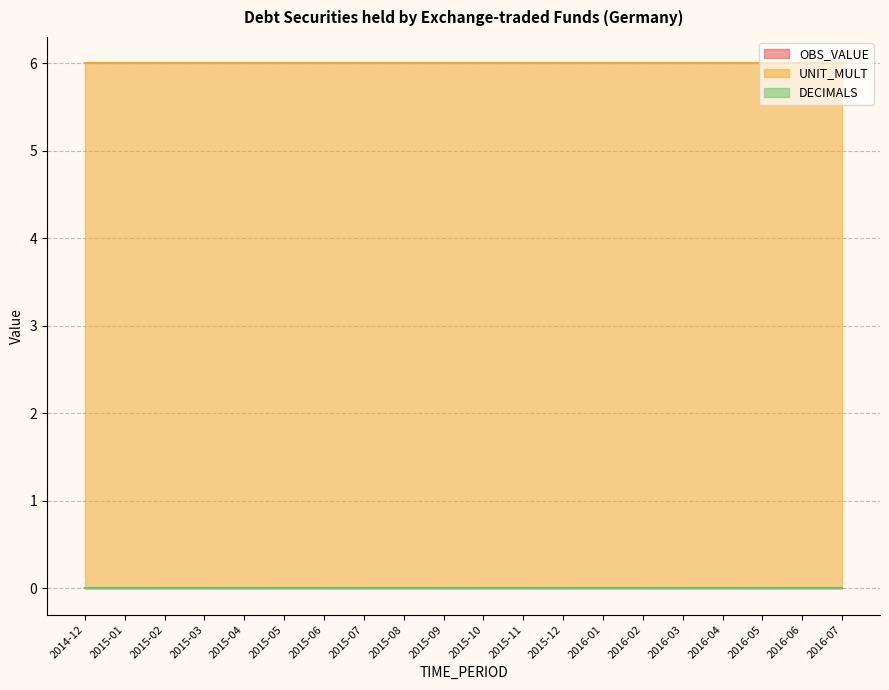

True or false: DECIMALS has more than 2 points higher than both neighbors.

False